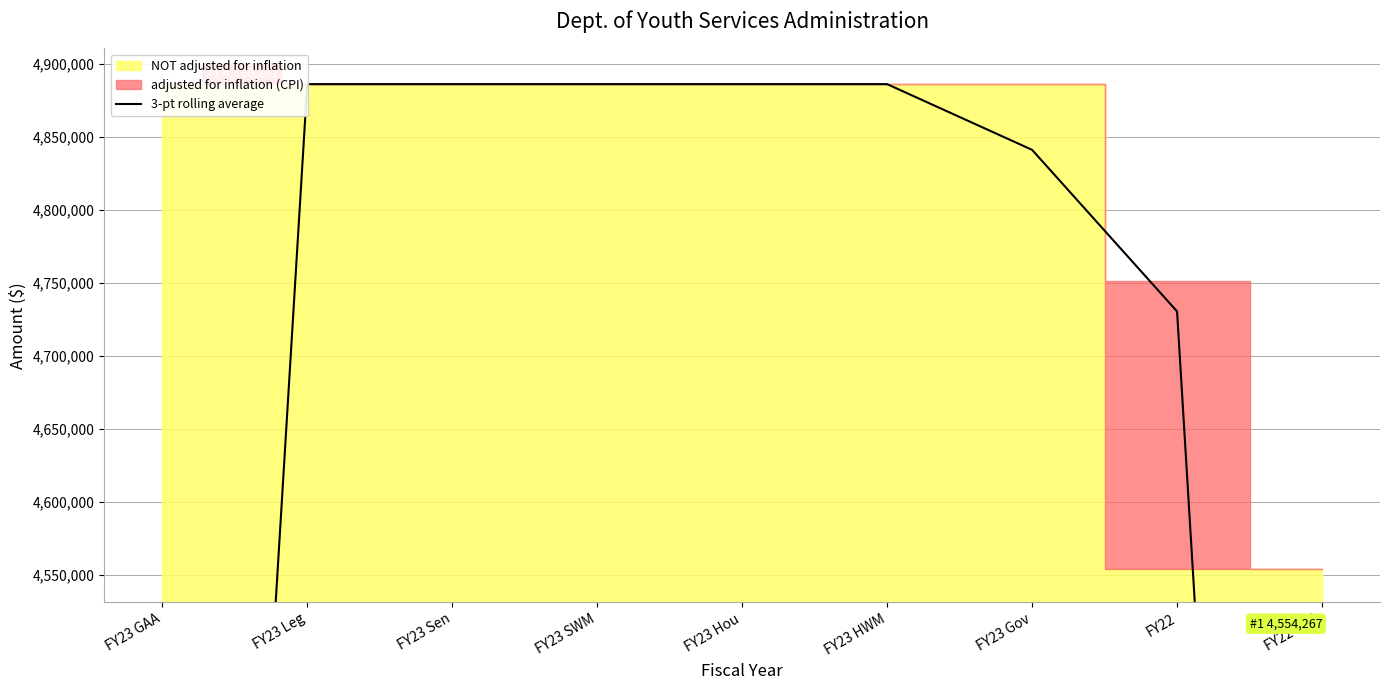

Reading left to right, extract all data points from this chart.

3257507.3	4886261.0	4886261.0	4886260.7	4886260.3	4886260.3	4841271.7	4730607.3	3101853.7